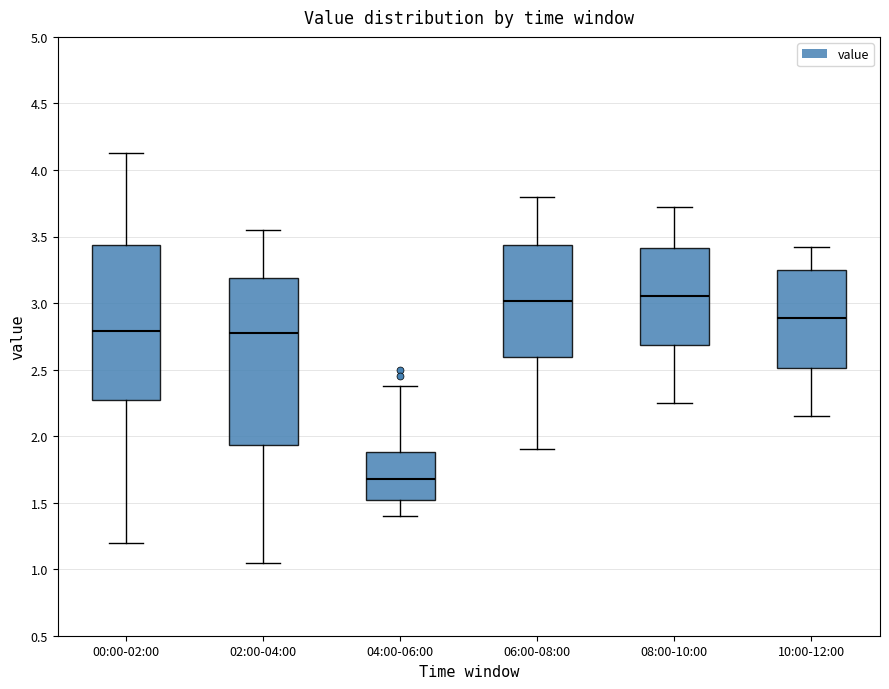

Reading left to right, transcribe this box plot: for each box, give where its median line is, the range the box spans, and where its two whiskers end, as read against the y-axis. The values are not printed on the chart, so give them approximately, as read against the axis.

00:00-02:00: median 2.80, box 2.30 to 3.45, whiskers 1.20 to 4.15
02:00-04:00: median 2.80, box 1.95 to 3.20, whiskers 1.05 to 3.55
04:00-06:00: median 1.70, box 1.50 to 1.90, whiskers 1.40 to 2.40
06:00-08:00: median 3.00, box 2.60 to 3.45, whiskers 1.90 to 3.80
08:00-10:00: median 3.05, box 2.70 to 3.40, whiskers 2.25 to 3.70
10:00-12:00: median 2.90, box 2.50 to 3.25, whiskers 2.15 to 3.40